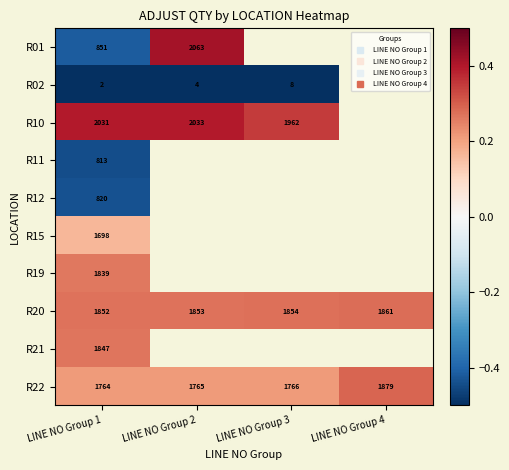

Read the R10 value at LINE NO Group 1.

0.4